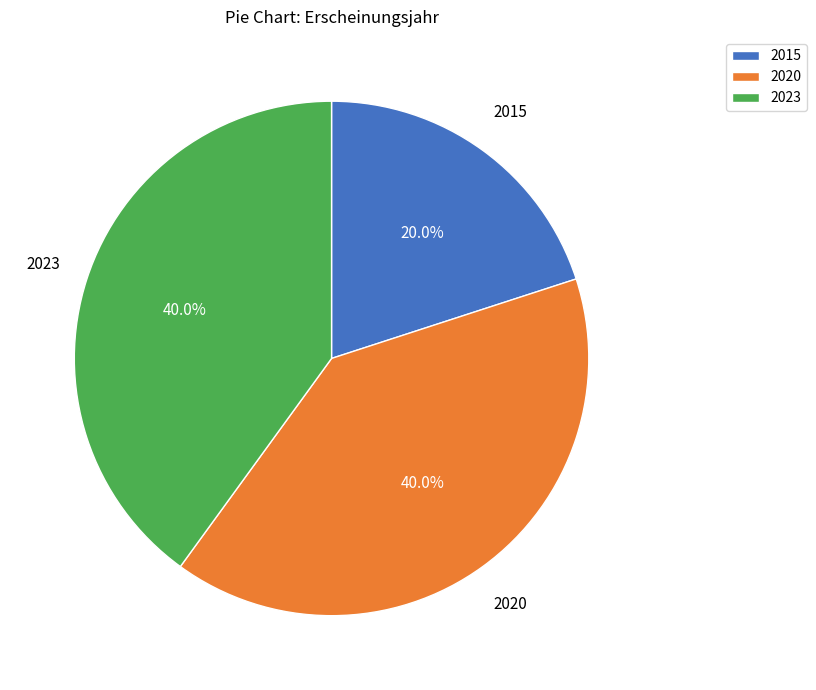

Is there any slice that represents more than half of the pie?

No